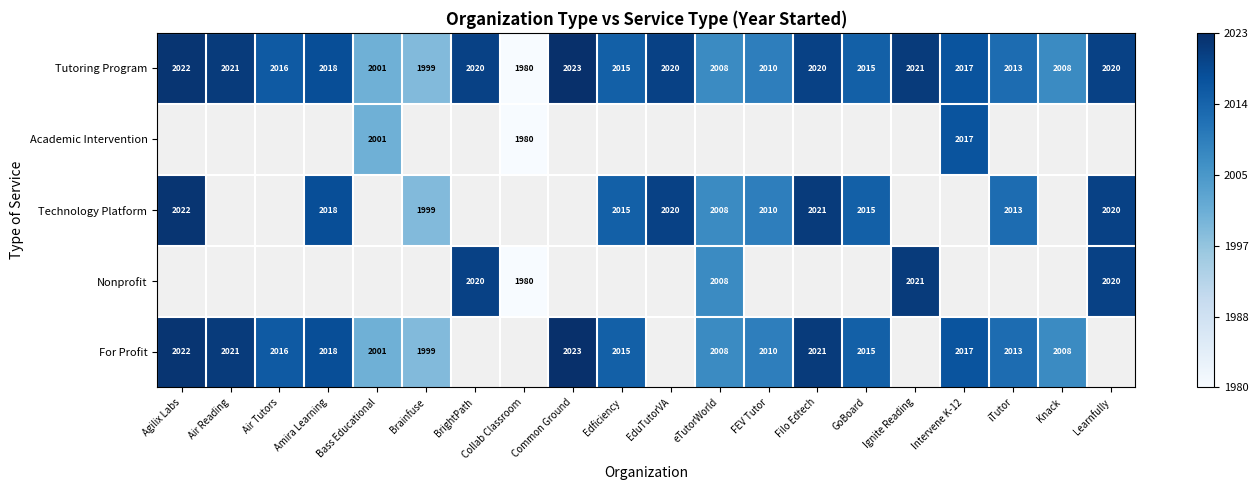

Where is Tutoring Program nearest to the value 2001?

Bass Educational